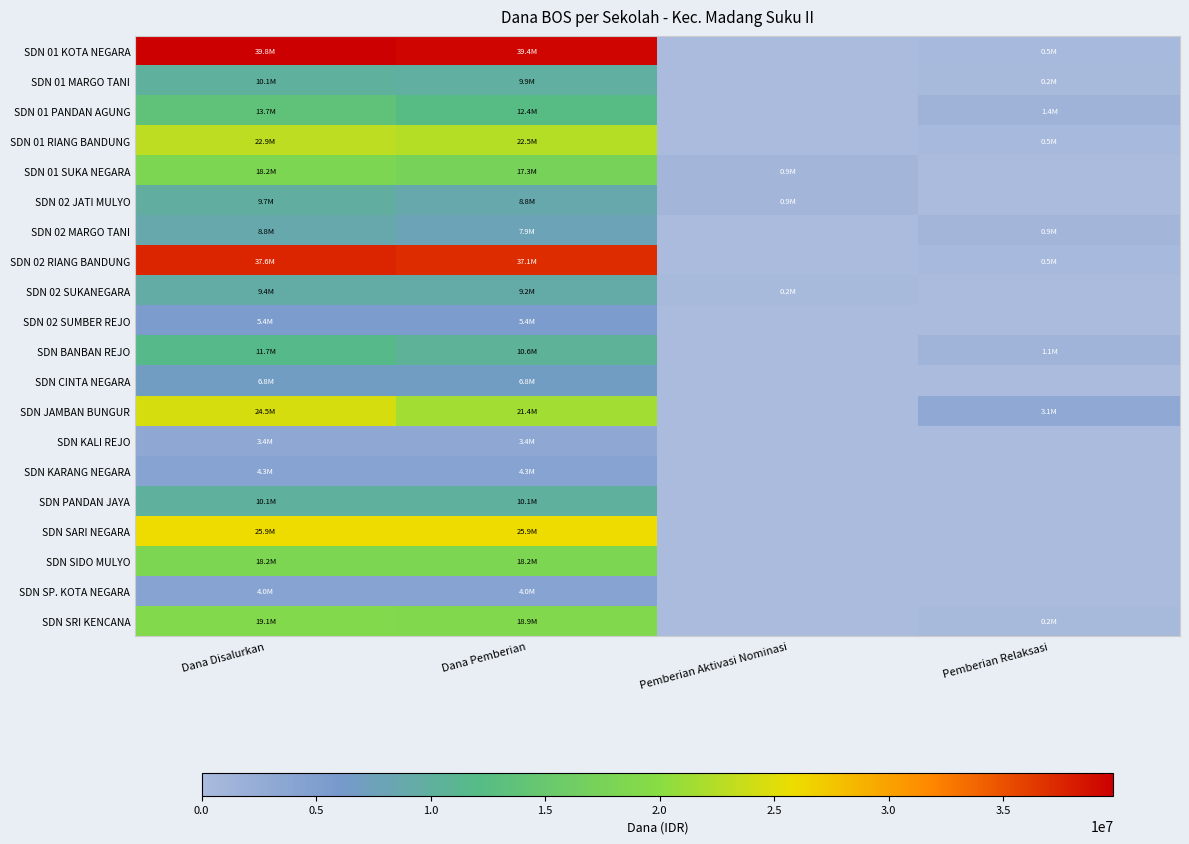

Rank the series by their maximum value, from highest to lowest.

SDN 01 KOTA NEGARA, SDN 02 RIANG BANDUNG, SDN SARI NEGARA, SDN JAMBAN BUNGUR, SDN 01 RIANG BANDUNG, SDN SRI KENCANA, SDN 01 SUKA NEGARA, SDN SIDO MULYO, SDN 01 PANDAN AGUNG, SDN BANBAN REJO, SDN 01 MARGO TANI, SDN PANDAN JAYA, SDN 02 JATI MULYO, SDN 02 SUKANEGARA, SDN 02 MARGO TANI, SDN CINTA NEGARA, SDN 02 SUMBER REJO, SDN KARANG NEGARA, SDN SP. KOTA NEGARA, SDN KALI REJO